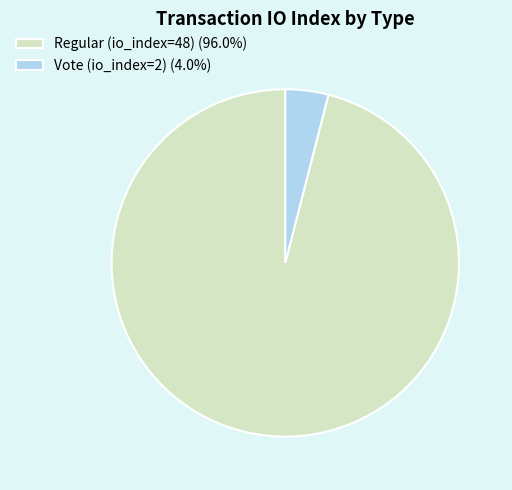

Is the sum of Regular (io_index=48) (96.0%) and Vote (io_index=2) (4.0%) greater than half?

Yes